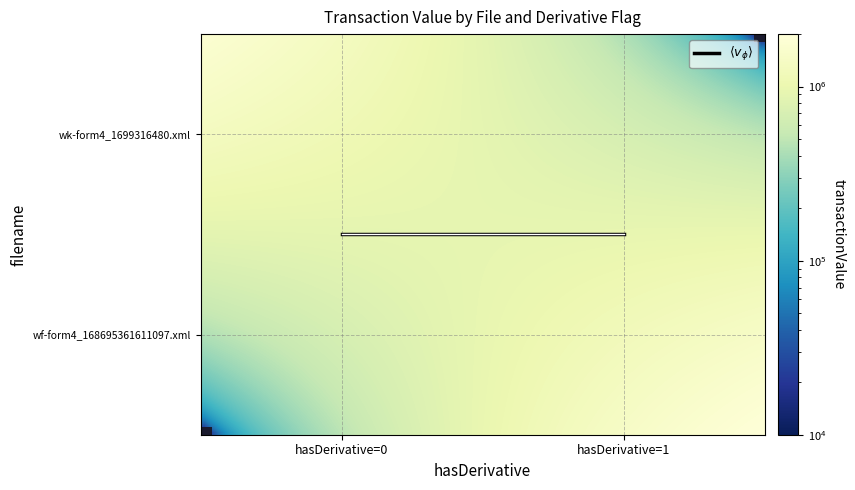

Reading left to right, list all the values displayed in this chart.

wk-form4_1699316480.xml: hasDerivative_0=1740542	hasDerivative_1=0
wf-form4_168695361611097.xml: hasDerivative_0=0	hasDerivative_1=1938120